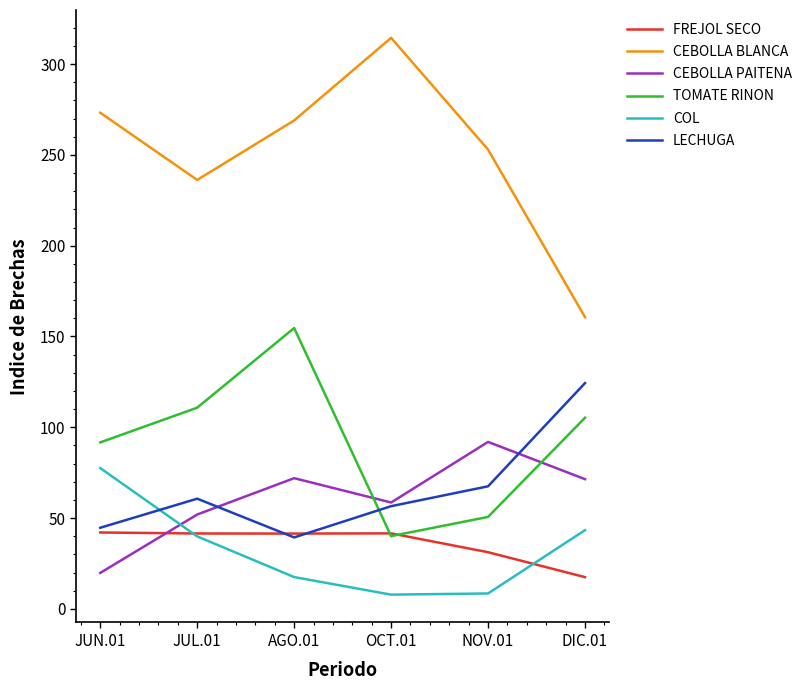

The value of TOMATE RINON at AGO.01 is 154.6. True or false?

True